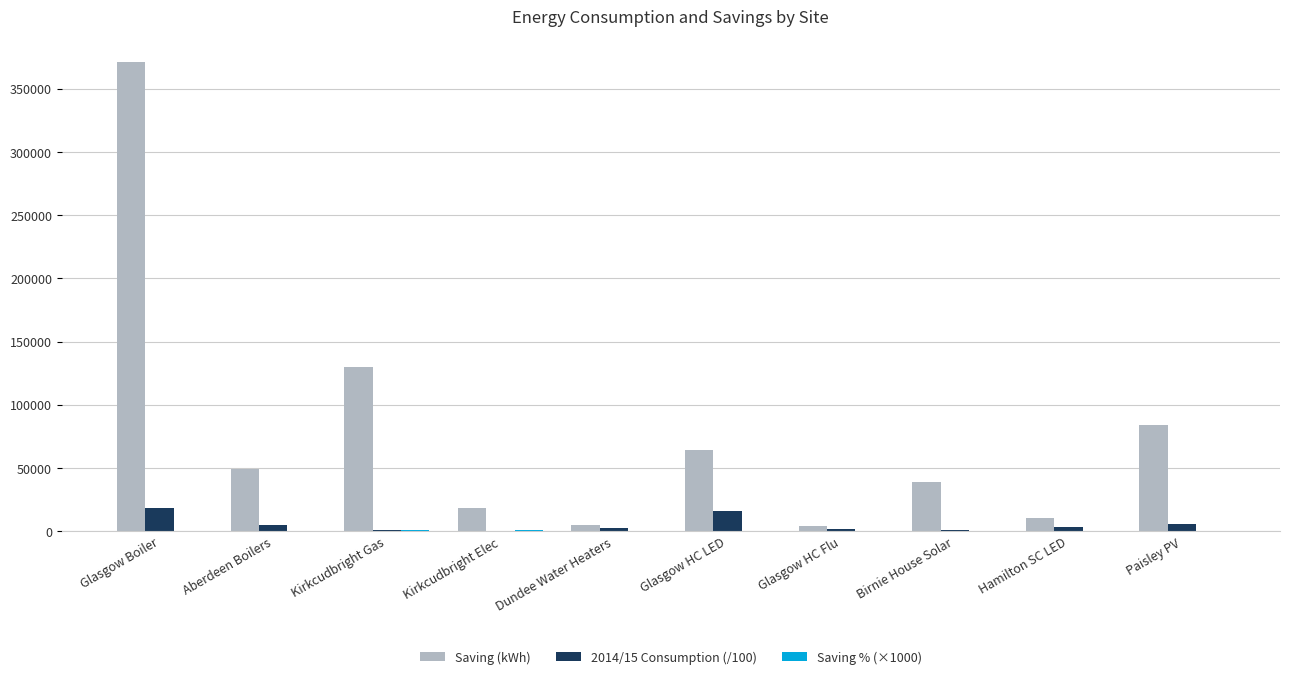

What is the total value across all series at Glasgow HC Flu?

5625.0